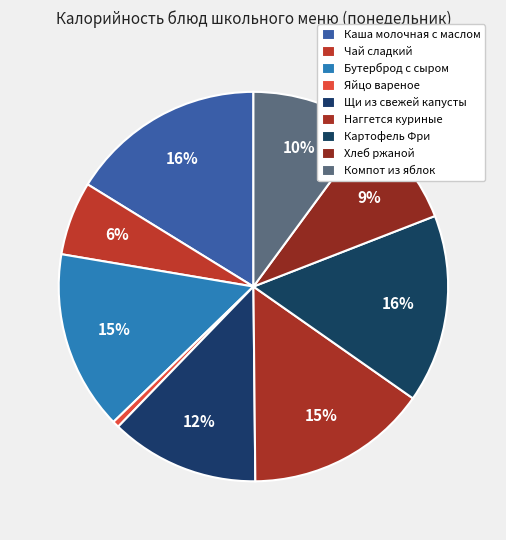

Count the number of slices in the pie.

9